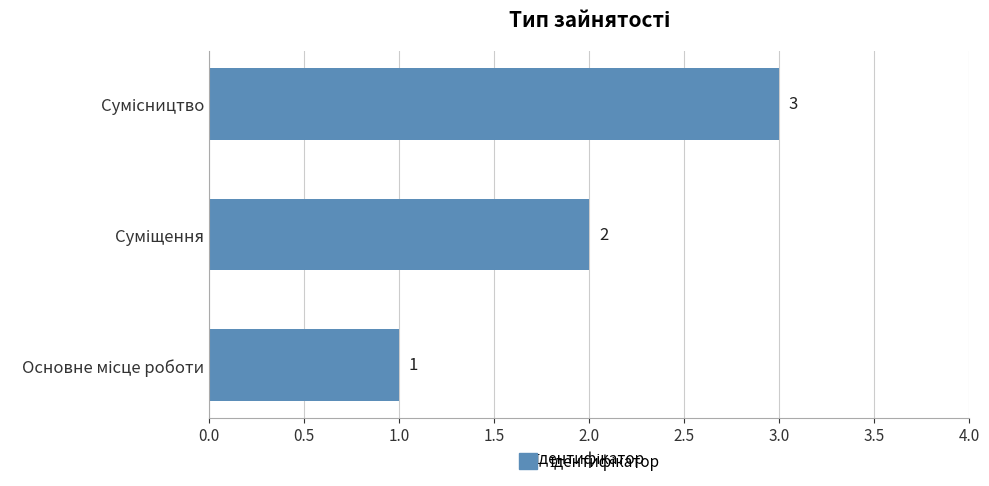

How many values are between 1 and 3?

3